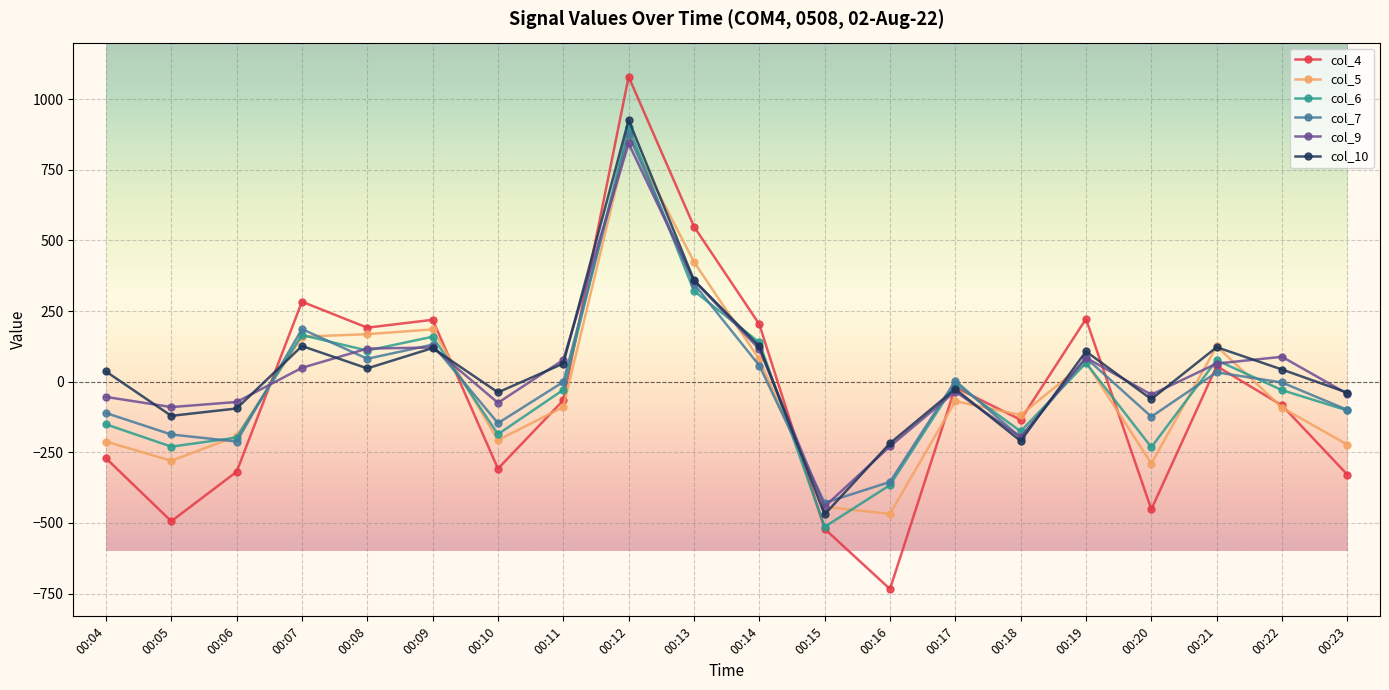

The value of col_9 at 00:11 is 77. True or false?

True